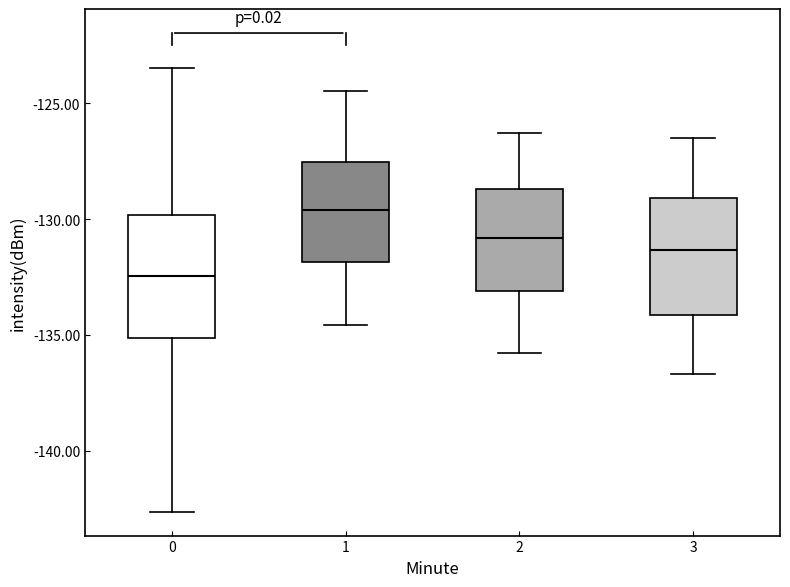

Where is the lower edge of the box at x = 0 on the y-axis? The values are not printed on the chart, so give them approximately, as read against the axis.

-135.0